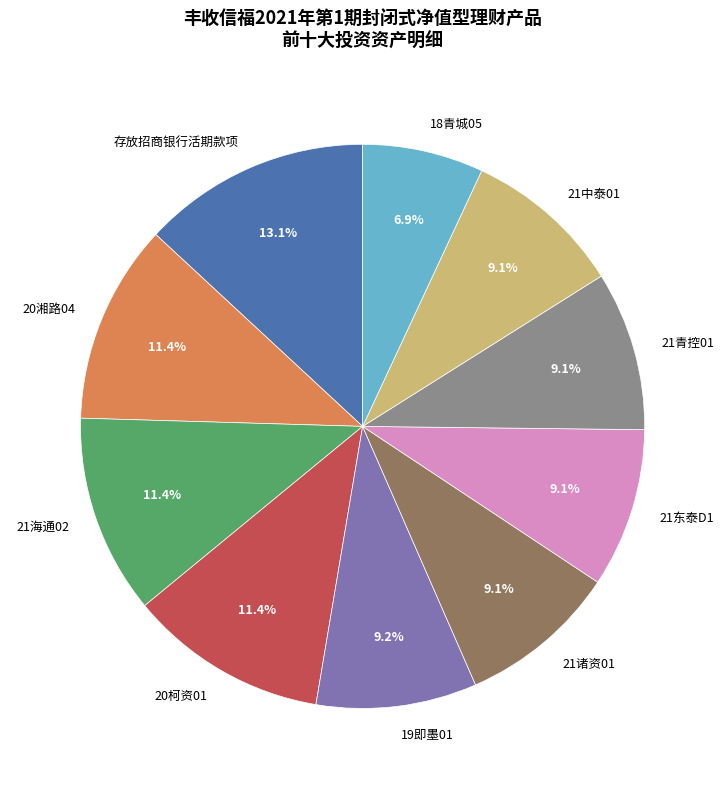

What percentage is the 21中泰01 slice, to the nearest percent?

9%